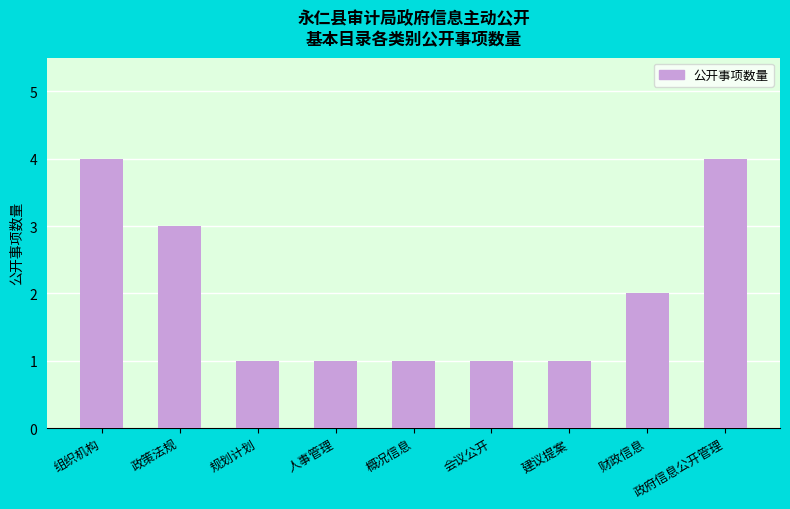

What position from the left is 人事管理?

4